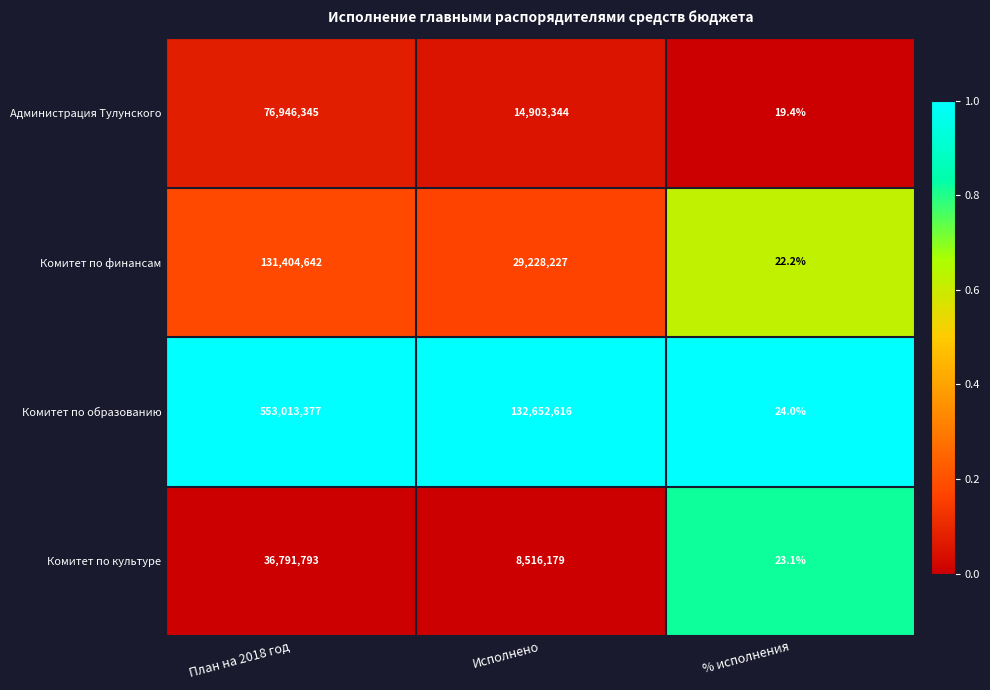

Reading left to right, what are all the values shown in this chart?

Администрация Тулунского: 76946345.0	14903344.0	19.4
Комитет по финансам: 131404642.0	29228227.0	22.2
Комитет по образованию: 553013377.0	132652616.0	24.0
Комитет по культуре: 36791793.0	8516179.0	23.1